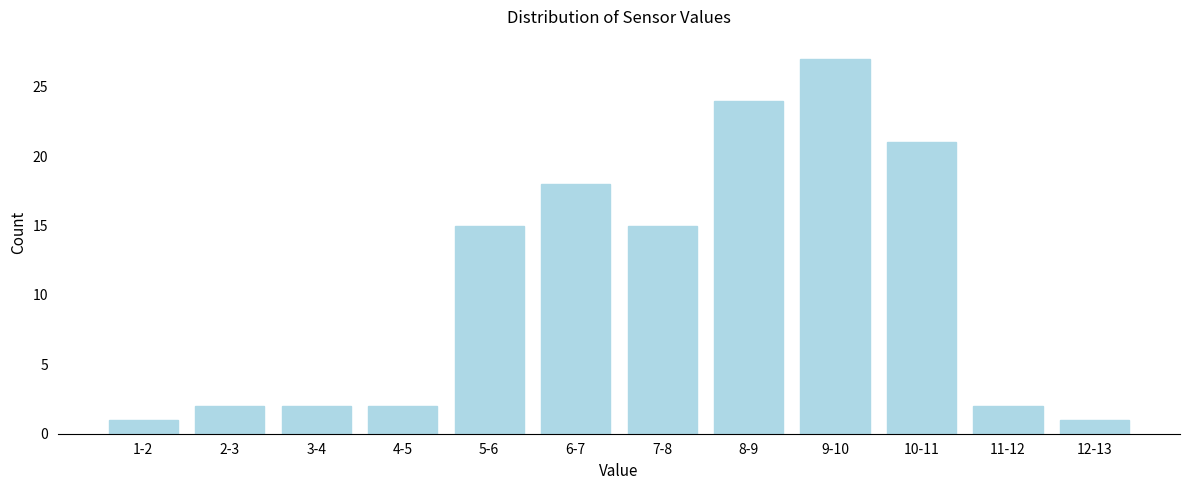

Reading right to left, transcribe all the data shown in this chart.

12-13=1	11-12=2	10-11=21	9-10=27	8-9=24	7-8=15	6-7=18	5-6=15	4-5=2	3-4=2	2-3=2	1-2=1